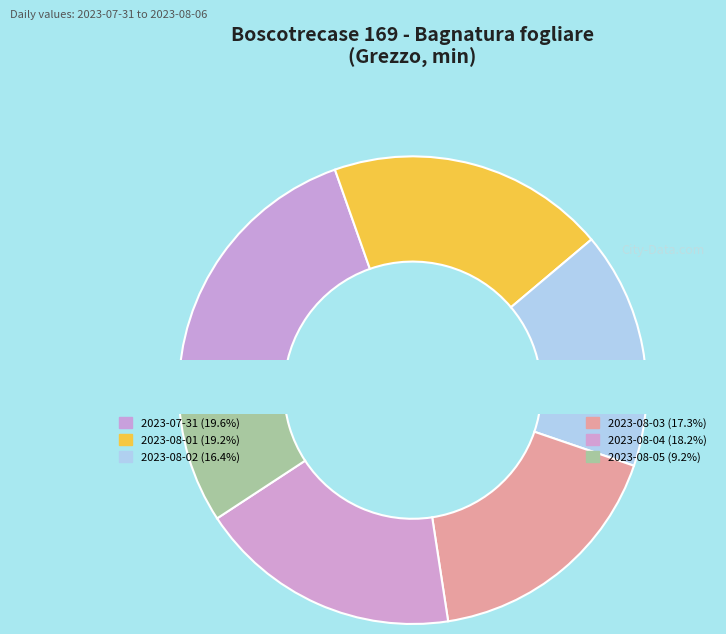

To the nearest percent, what is the combined percentage of 2023-07-31 and 2023-08-04?

38%